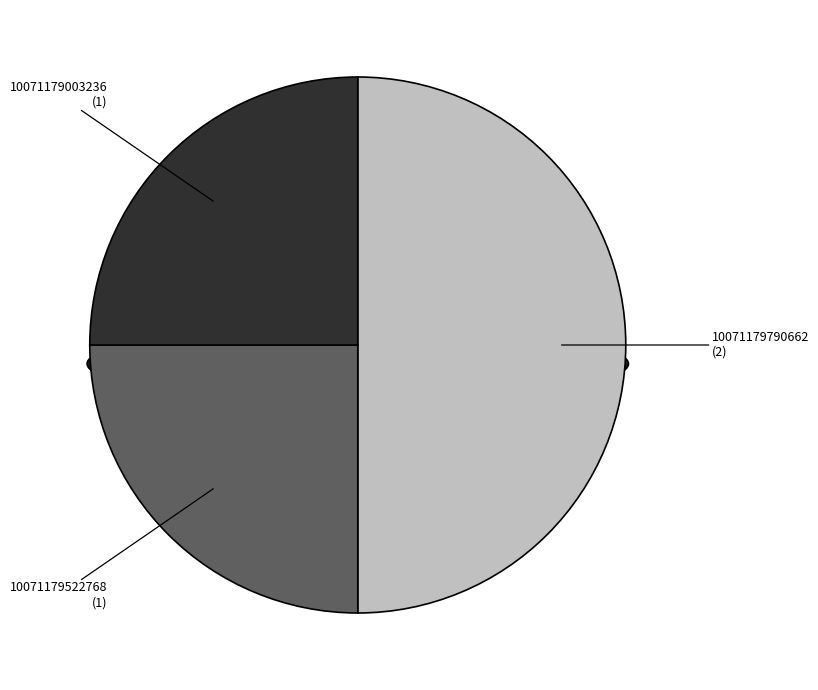

Between 10071179003236 and 10071179790662, which is larger?

10071179790662